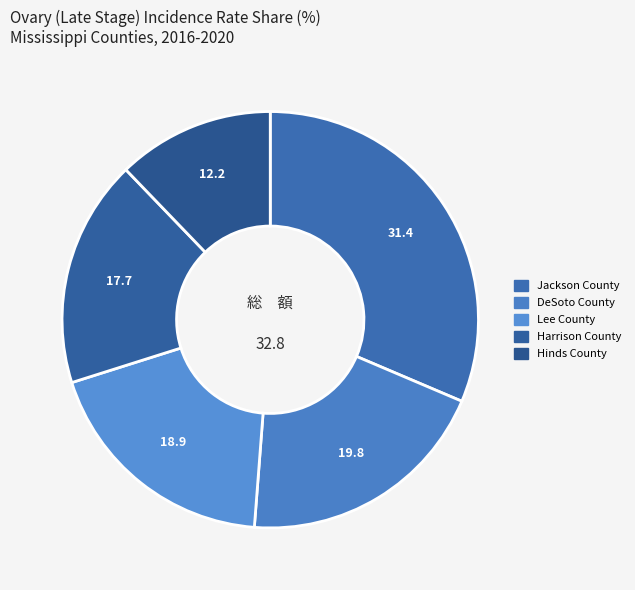

Count the number of slices in the pie.

5